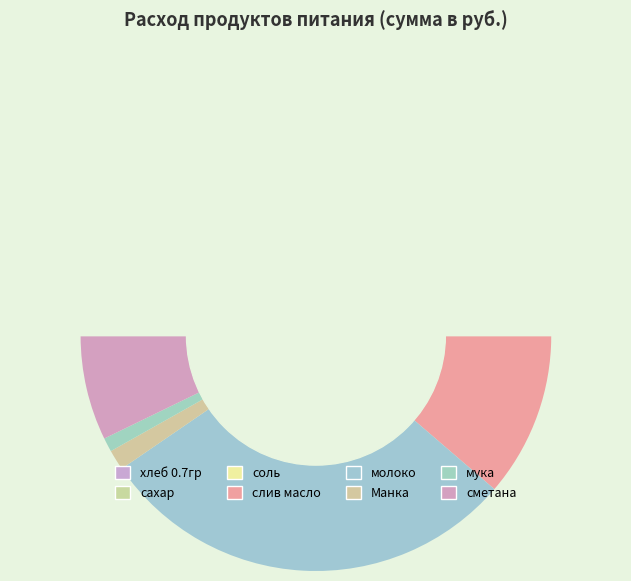

How many segments does this pie chart have?

8